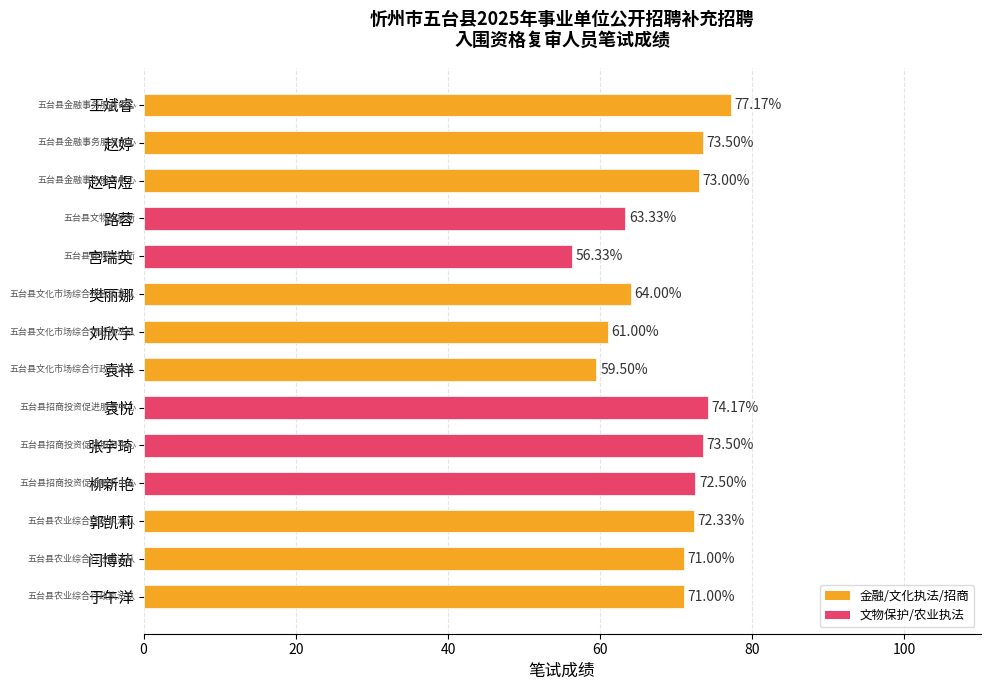

Where is the data nearest to the value 66?

樊丽娜